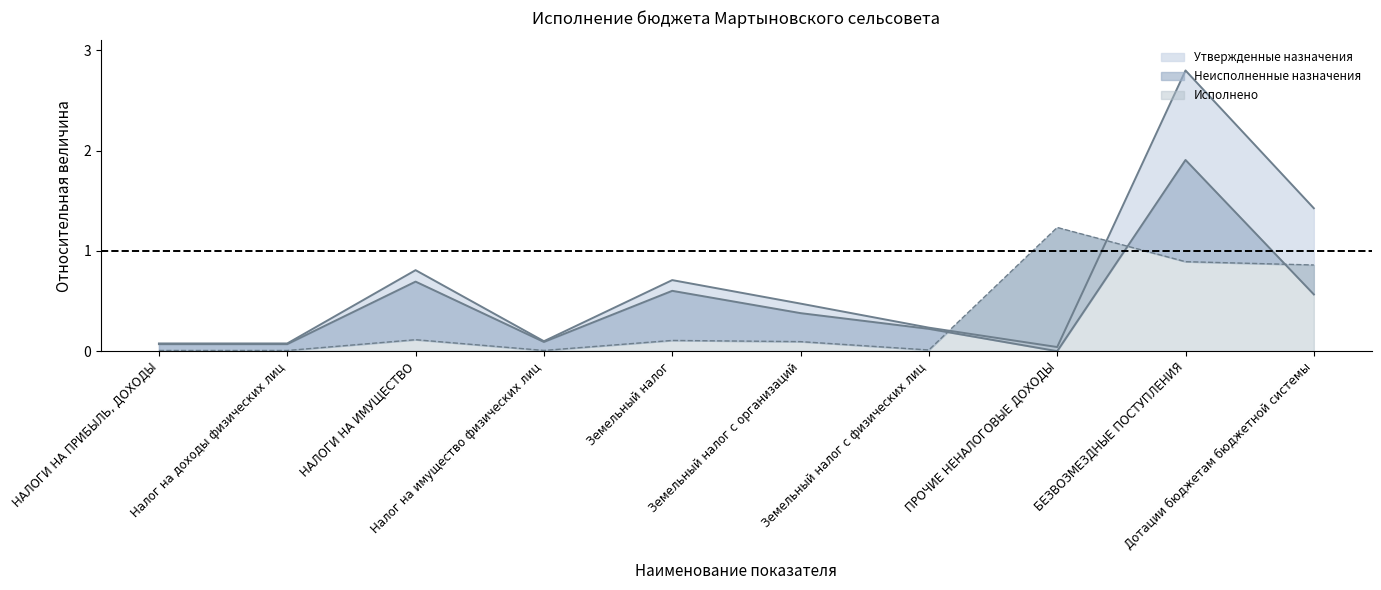

At which label is Утвержденные назначения closest to 1?

НАЛОГИ НА ИМУЩЕСТВО